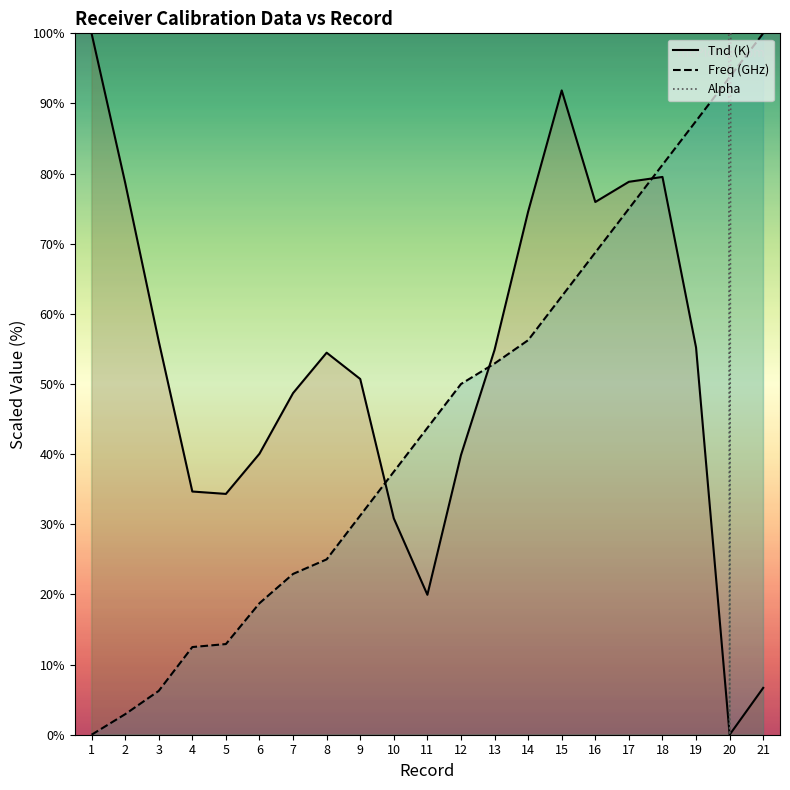

Is it true that Tnd (K) equals 78.7 at 2?

True